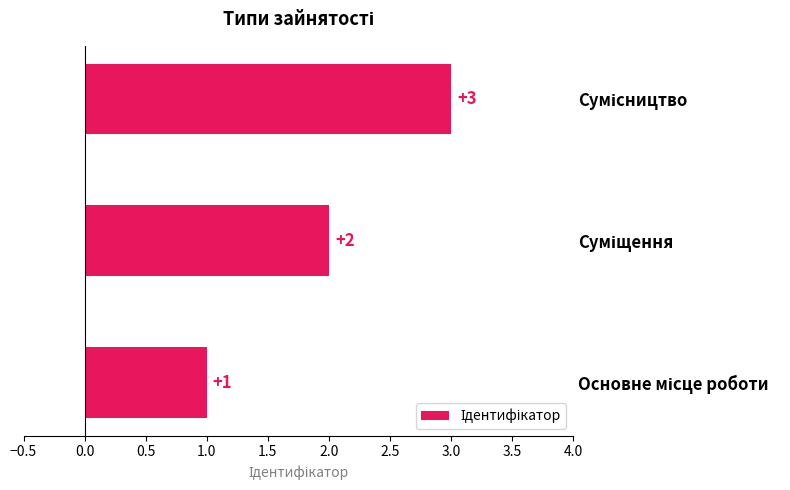

Does the chart contain stacked bars?

No